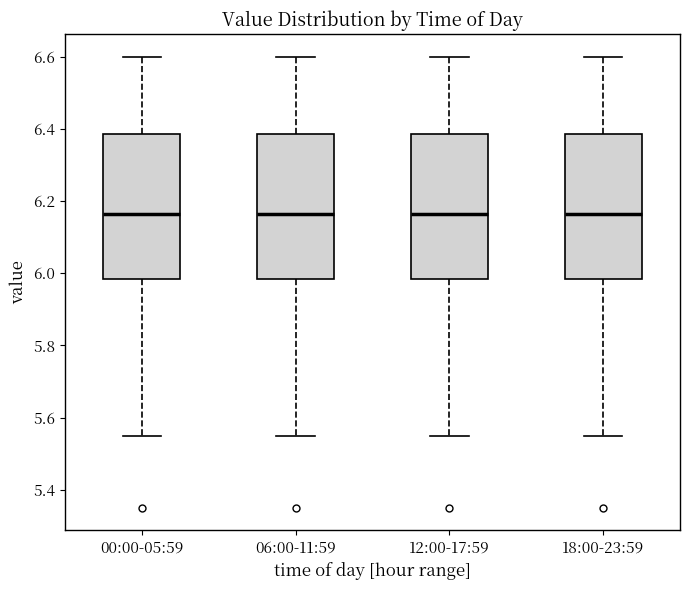

Reading left to right, transcribe this box plot: for each box, give where its median line is, the range the box spans, and where its two whiskers end, as read against the y-axis. The values are not printed on the chart, so give them approximately, as read against the axis.

00:00-05:59: median 6.16, box 5.98 to 6.38, whiskers 5.56 to 6.60
06:00-11:59: median 6.16, box 5.98 to 6.38, whiskers 5.56 to 6.60
12:00-17:59: median 6.16, box 5.98 to 6.38, whiskers 5.56 to 6.60
18:00-23:59: median 6.16, box 5.98 to 6.38, whiskers 5.56 to 6.60